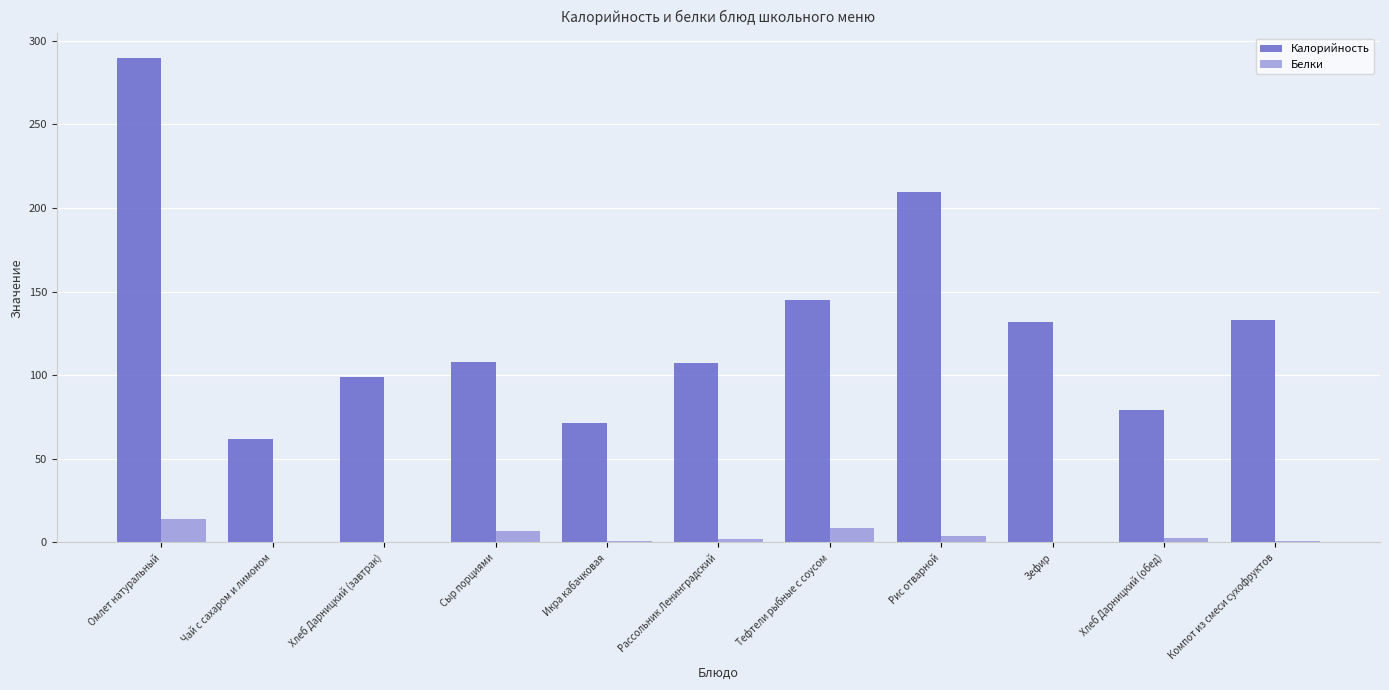

Which series has the largest total across all categories?

Калорийность